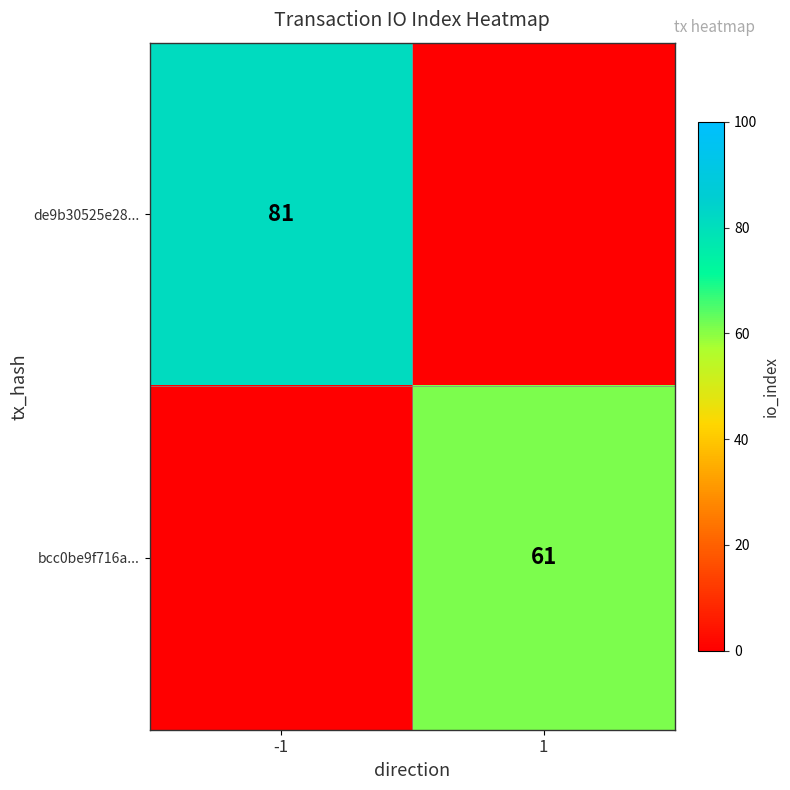

True or false: bcc0be9f716a... has a value of 61 at 1.

True